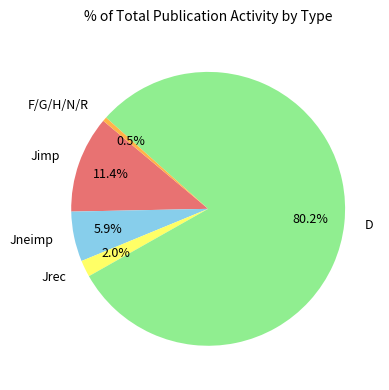

To the nearest percent, what is the difference between the largest and smallest slice percentages?

80%